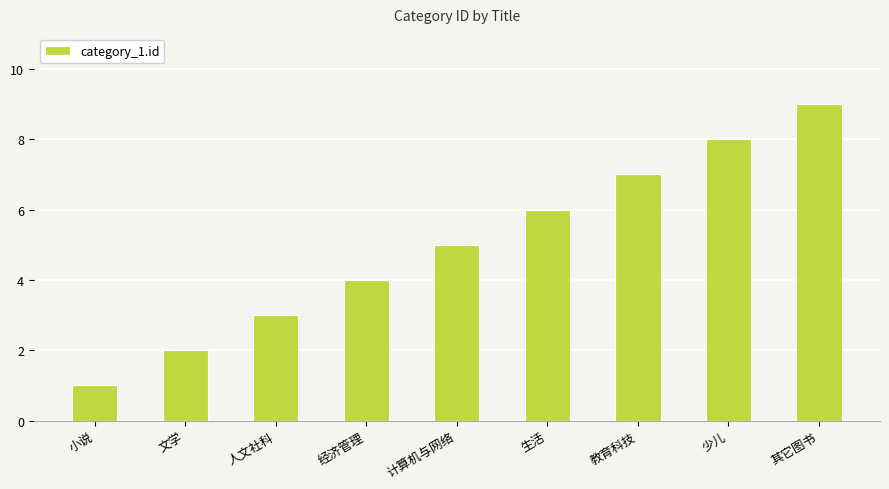

What is the label of the 1st bar from the right?

其它图书